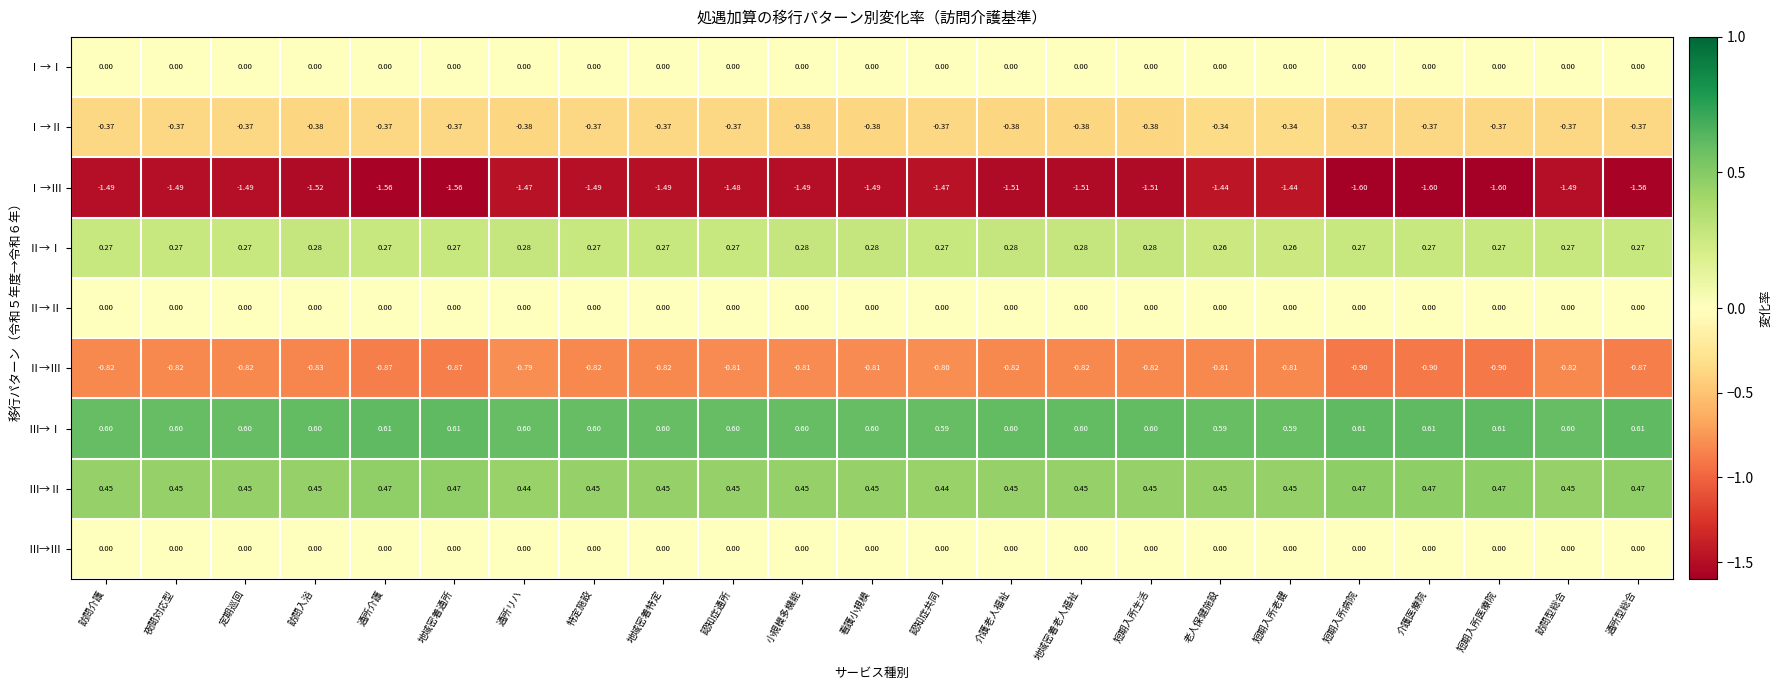

Which series changed the most between 地域密着通所 and 通所リハ?

Ⅰ→Ⅲ